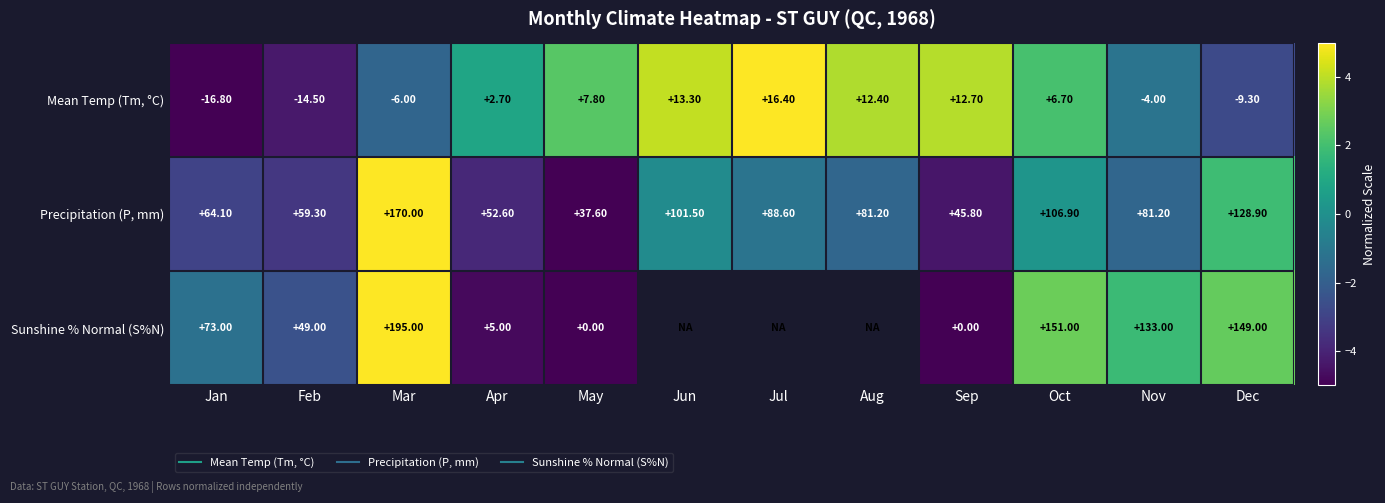

Which category has the highest value across all series?

Jul